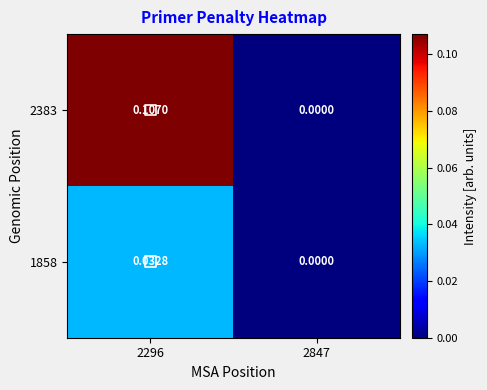

Which series changed the most between 2296 and 2847?

2383